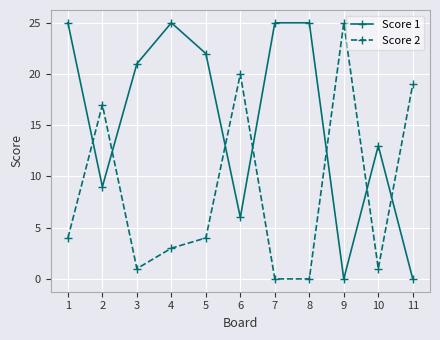

Is this an area chart (filled region under the line)?

No